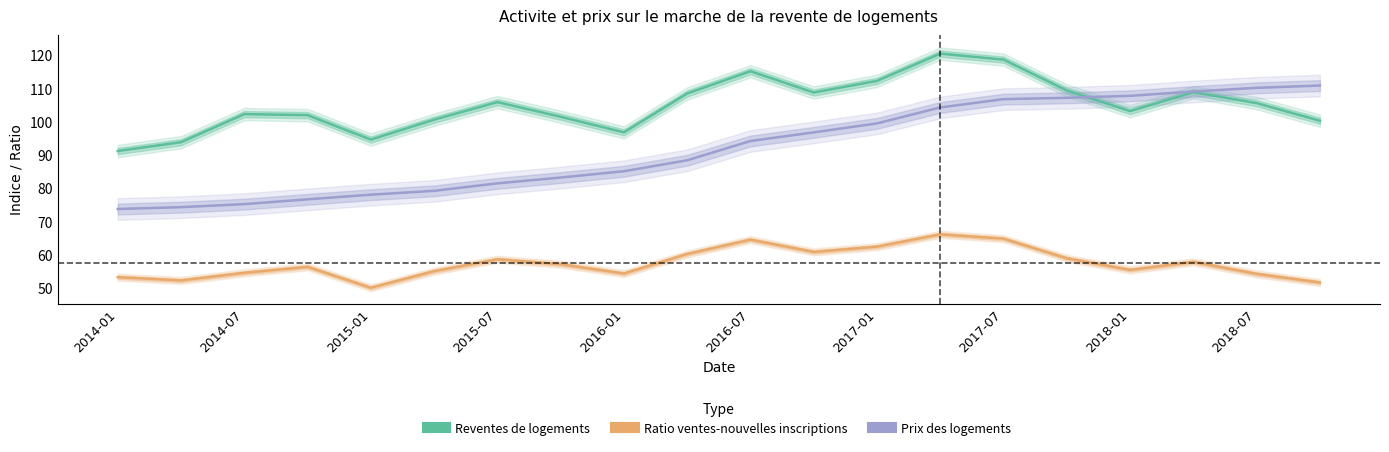

What is the average value of the Ratio ventes-nouvelles inscriptions series?

57.4